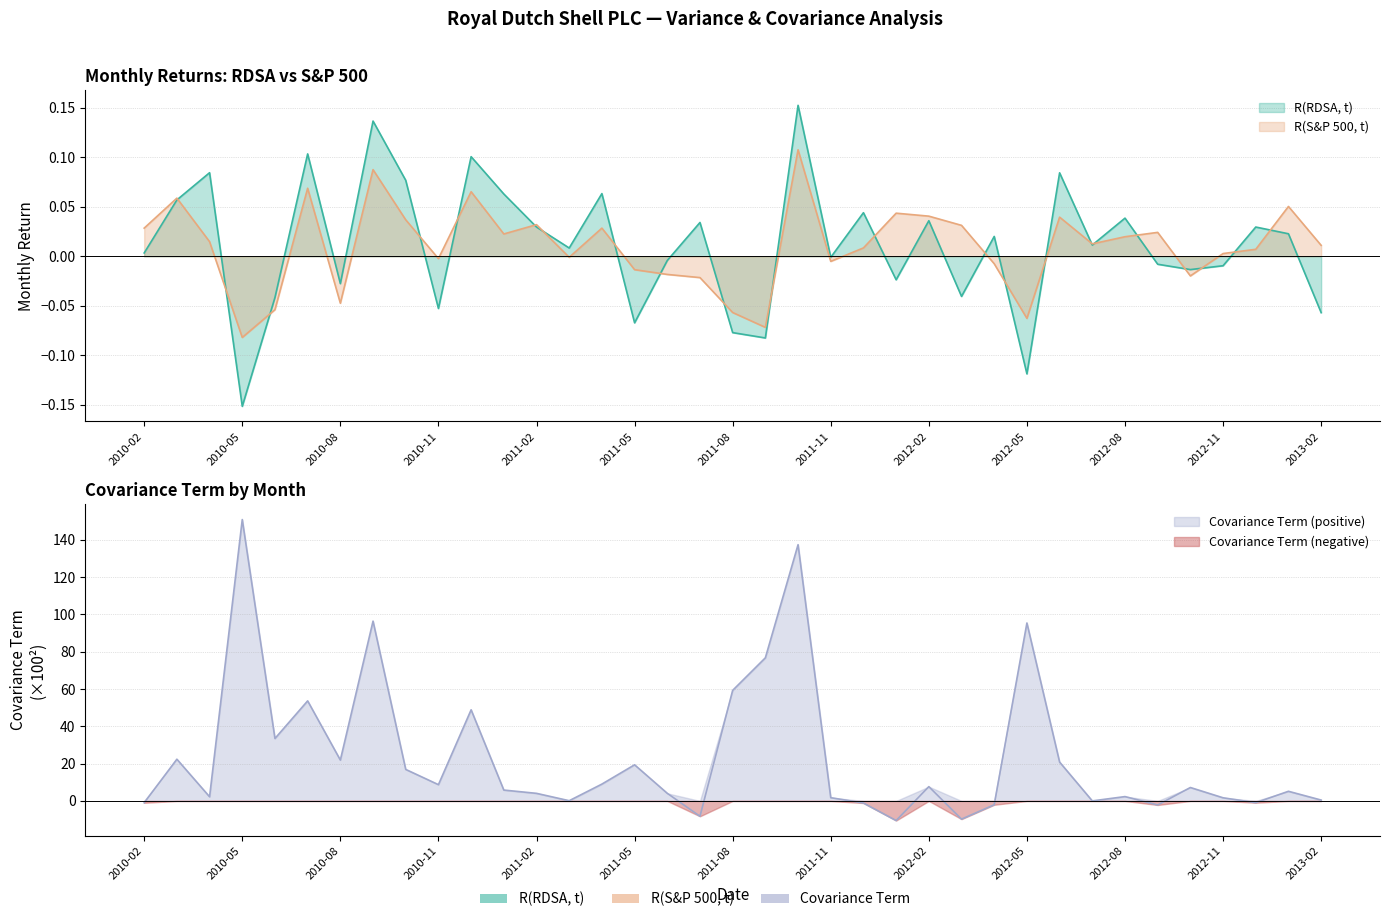

Reading left to right, what are all the values shown in this chart?

R(RDSA, t): 0.0	0.1	0.1	-0.2	-0.0	0.1	-0.0	0.1	0.1	-0.1	0.1	0.1	0.0	0.0	0.1	-0.1	-0.0	0.0	-0.1	-0.1	0.2	-0.0	0.0	-0.0	0.0	-0.0	0.0	-0.1	0.1	0.0	0.0	-0.0	-0.0	-0.0	0.0	0.0	-0.1
R(S&P 500, t): 0.0	0.1	0.0	-0.1	-0.1	0.1	-0.0	0.1	0.0	-0.0	0.1	0.0	0.0	-0.0	0.0	-0.0	-0.0	-0.0	-0.1	-0.1	0.1	-0.0	0.0	0.0	0.0	0.0	-0.0	-0.1	0.0	0.0	0.0	0.0	-0.0	0.0	0.0	0.1	0.0
Covariance Term: -1.0	22.4	2.2	150.9	33.5	53.7	21.9	96.4	16.9	8.7	48.9	5.8	4.1	0.1	9.0	19.4	4.1	-8.2	59.3	76.8	137.4	1.8	-1.1	-10.5	7.7	-9.8	-2.1	95.4	20.8	0.0	2.3	-2.2	7.2	1.7	-0.9	5.2	0.5